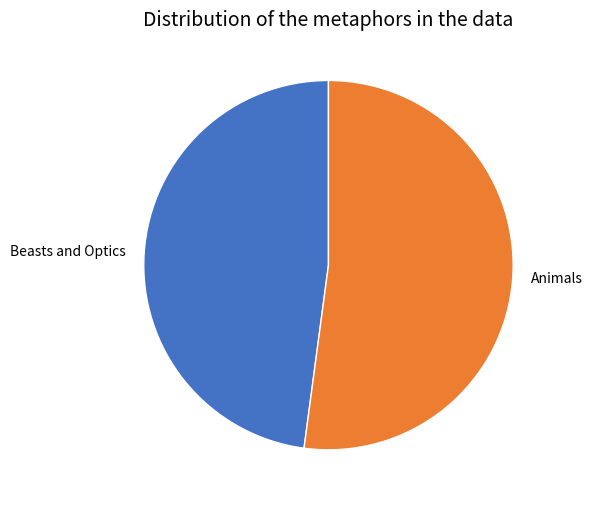

The Animals slice represents 52% of the pie. True or false?

True